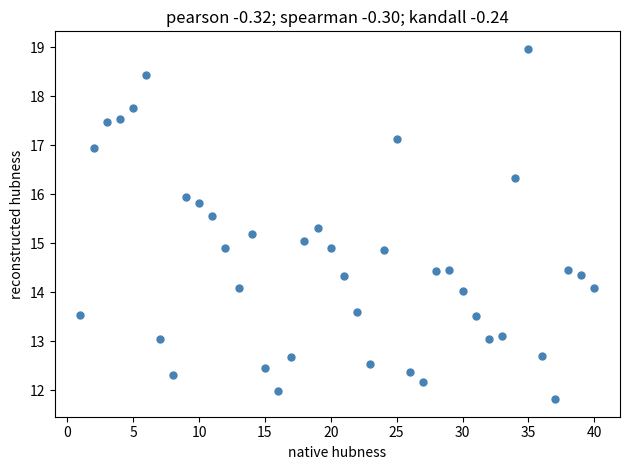

What is the range of X values (max minus min)?

39.0